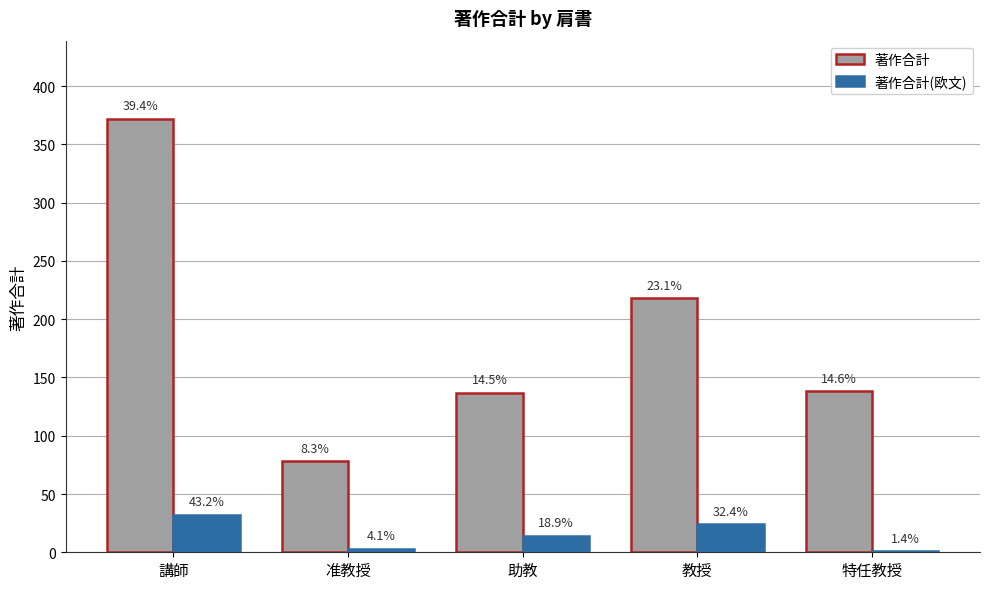

Between 准教授 and 特任教授, which series saw the biggest shift?

著作合計